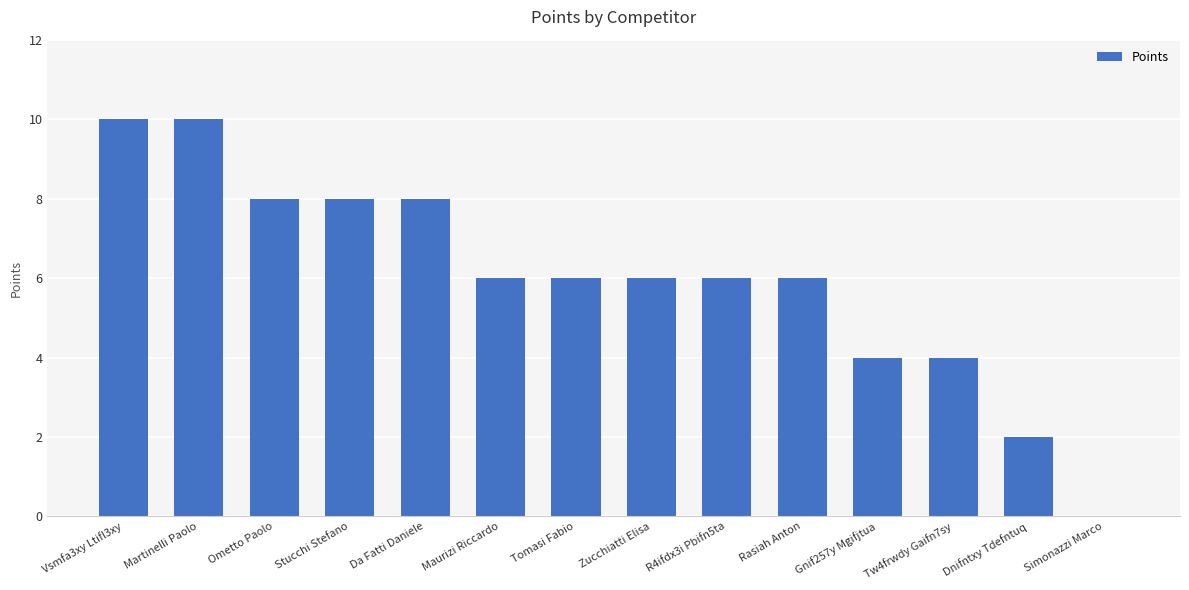

Is it true that the value at Ometto Paolo is 4?

False